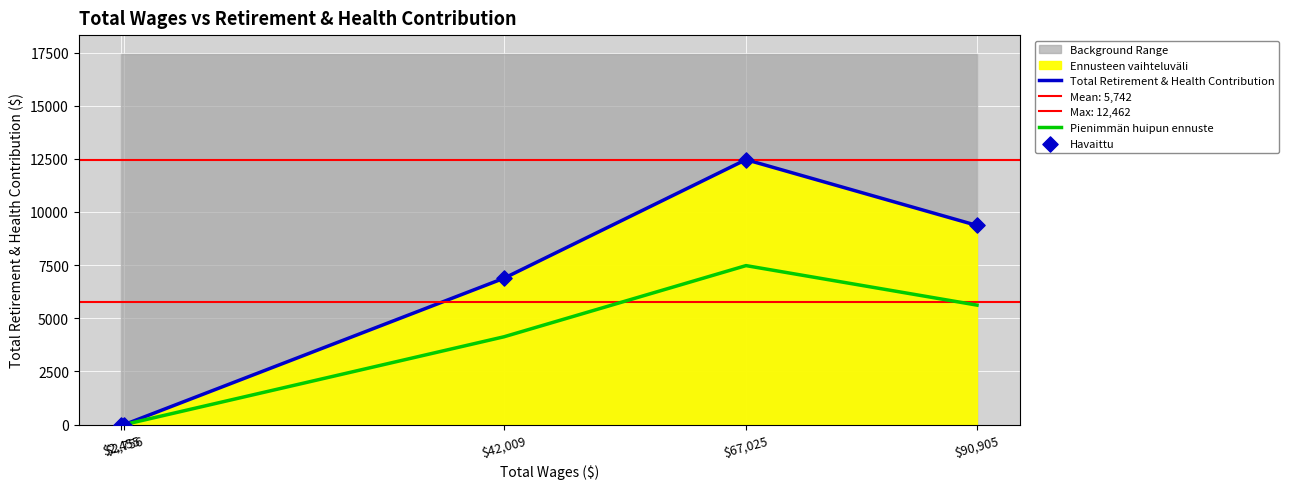

Is the value of Havaittu at $2,455 greater than the value of Pienimmän huipun ennuste at $90,905?

No